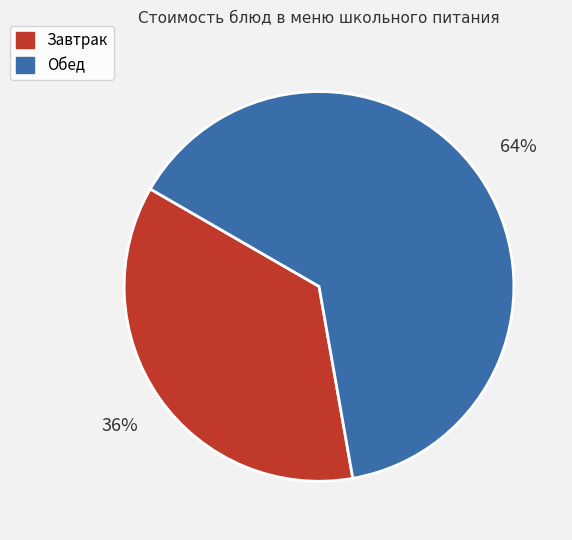

Rank the categories by value from highest to lowest.

Обед, Завтрак